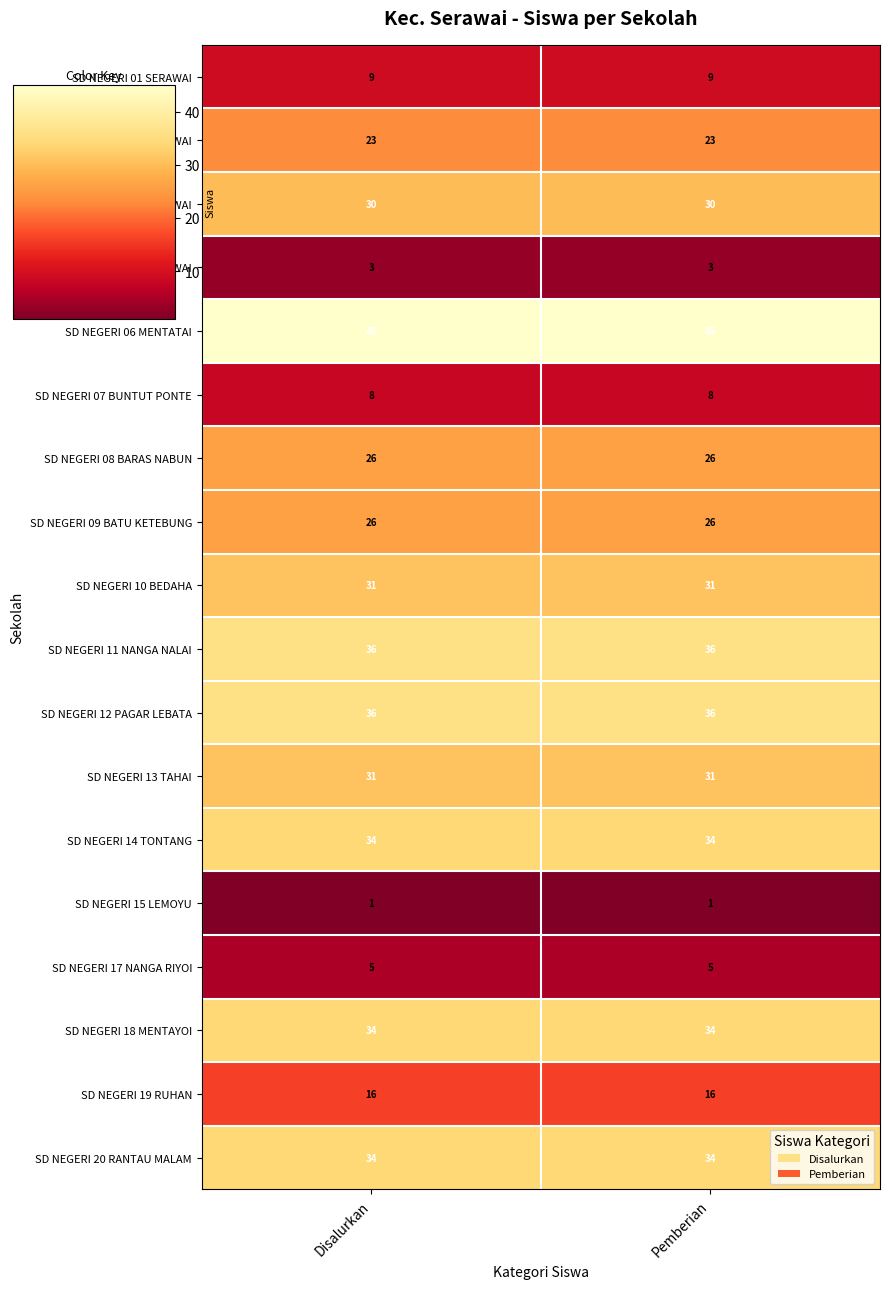

Read the SD NEGERI 18 MENTAYOI value at Disalurkan.

34